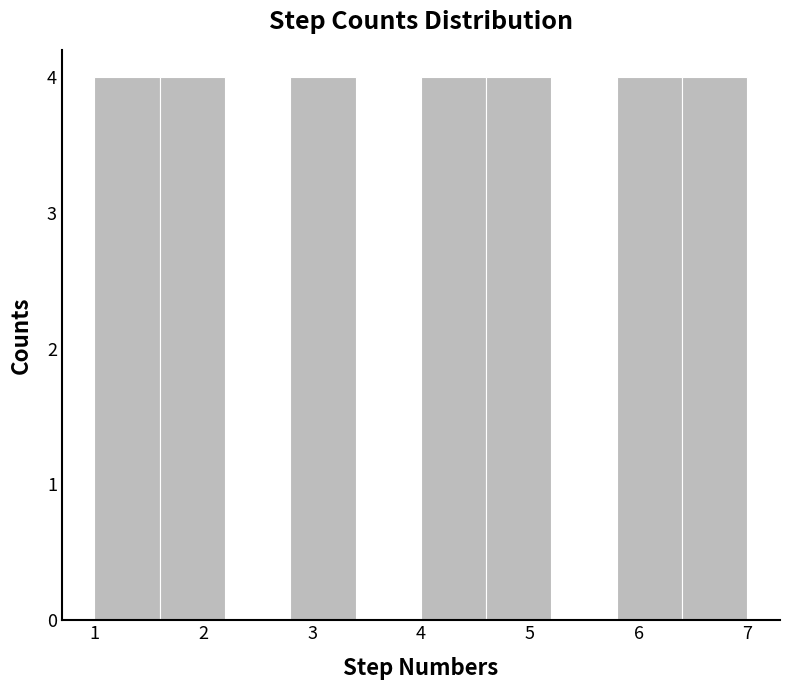

What is the height of the bar covering 2.8 to 3.4 on the x-axis? The values are not printed on the chart, so give them approximately, as read against the axis.

4